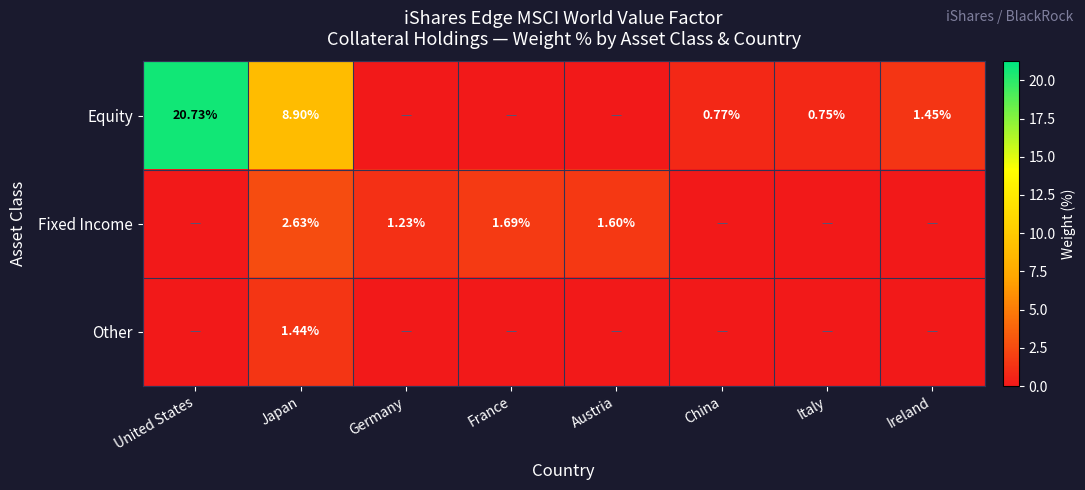

What is the approximate value of Fixed Income at Germany?

1.2